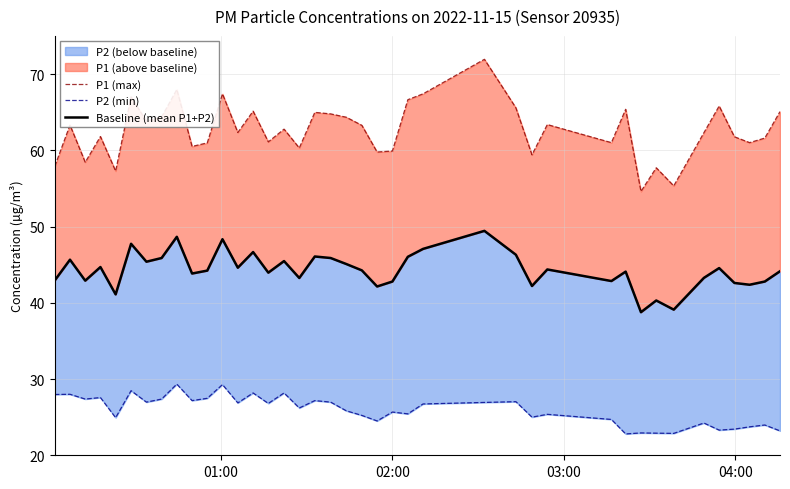

What is the average value of the P2 (min) series?

26.0